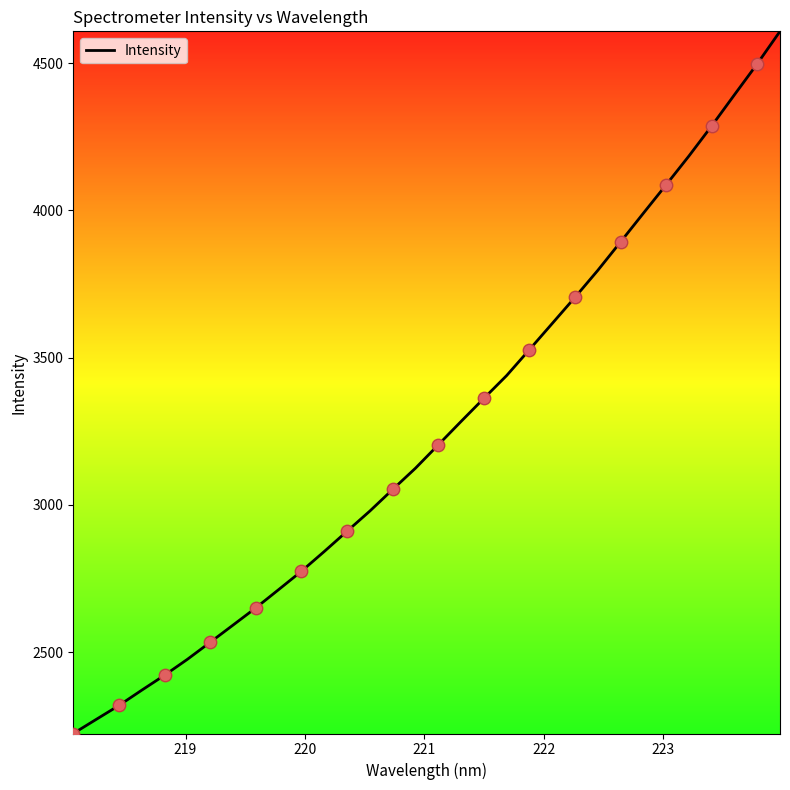

What is the difference between the maximum and minimum values?

2384.8